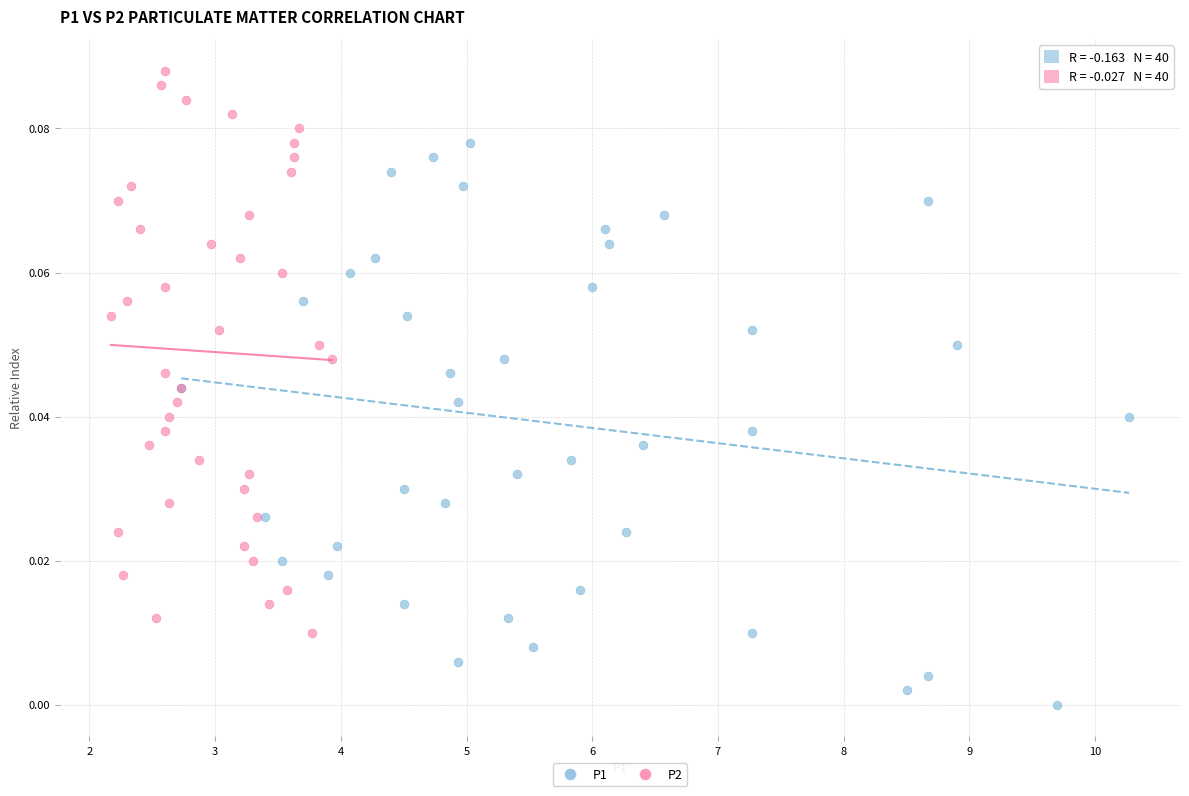

Which series reaches the maximum Y coordinate?

P2